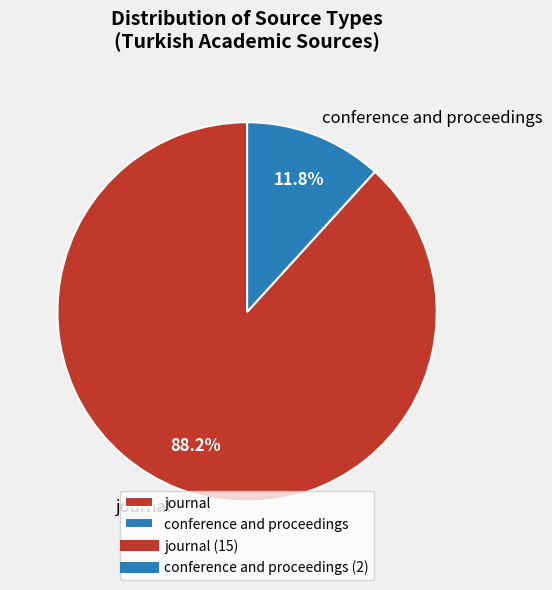

To the nearest percent, what is the average slice percentage?

50%